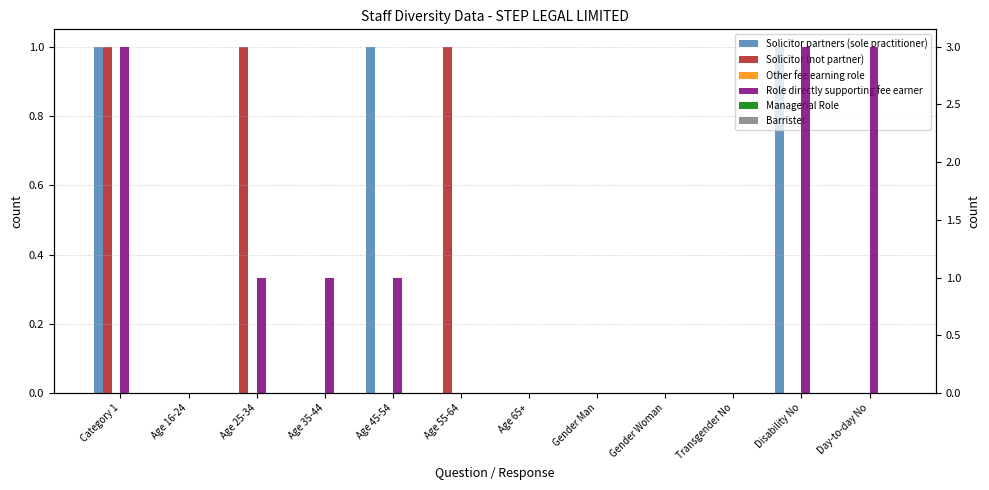

What position from the left is Transgender No?

10